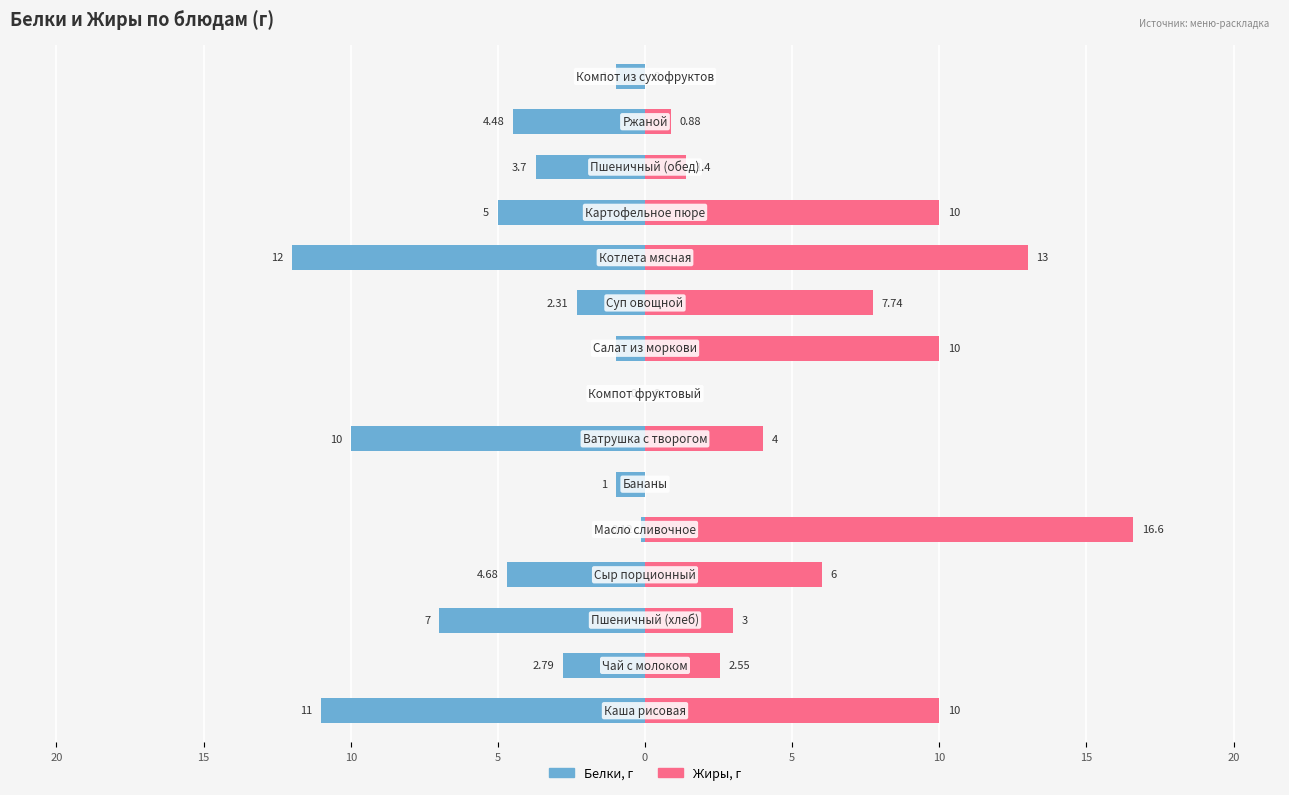

What is the difference between the maximum and minimum values in the Белки series?

12.0